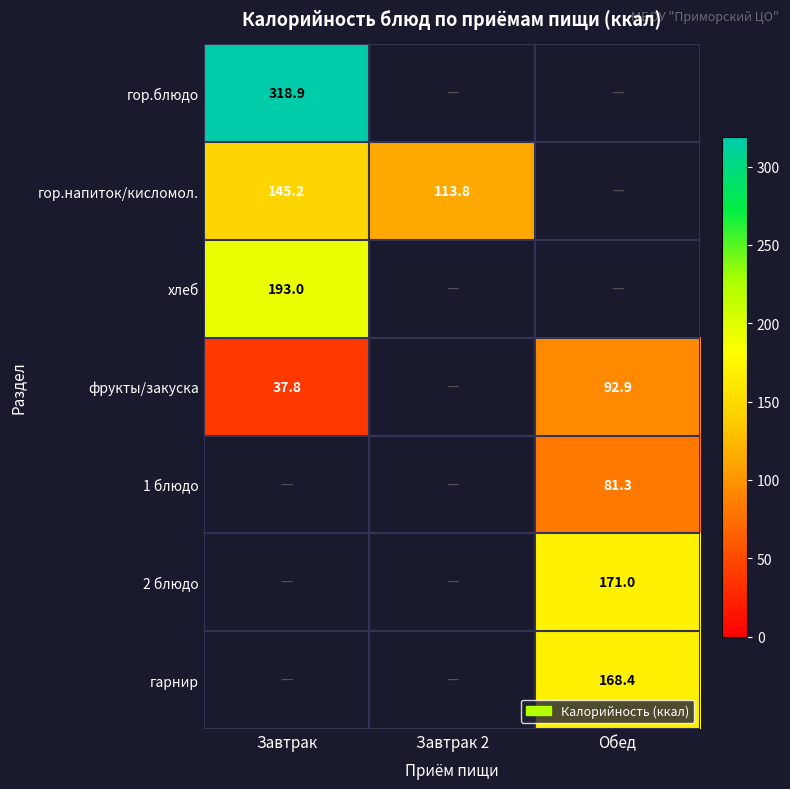

Is the value of хлеб at Завтрак greater than the value of фрукты/закуска at Обед?

Yes